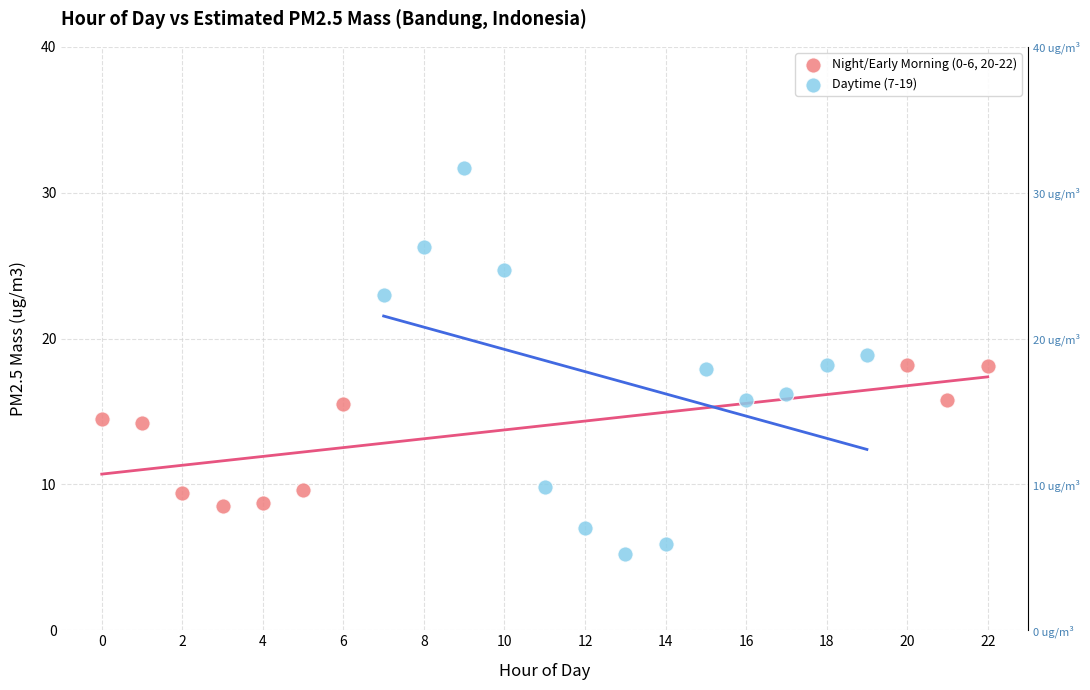

Which series has the widest spread of Y values?

Daytime (7-19)